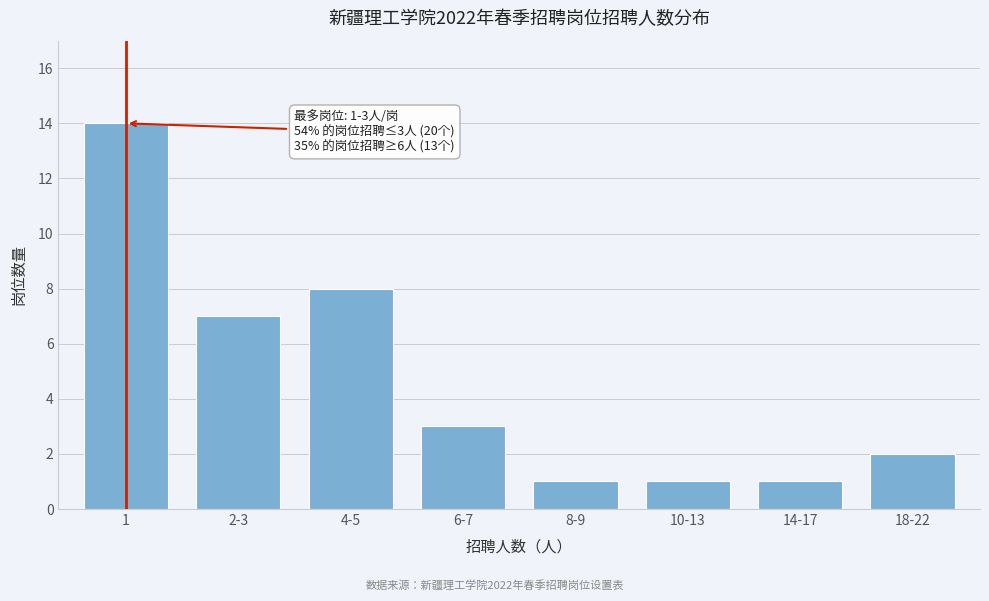

Reading left to right, extract all data points from this chart.

1=14	2-3=7	4-5=8	6-7=3	8-9=1	10-13=1	14-17=1	18-22=2